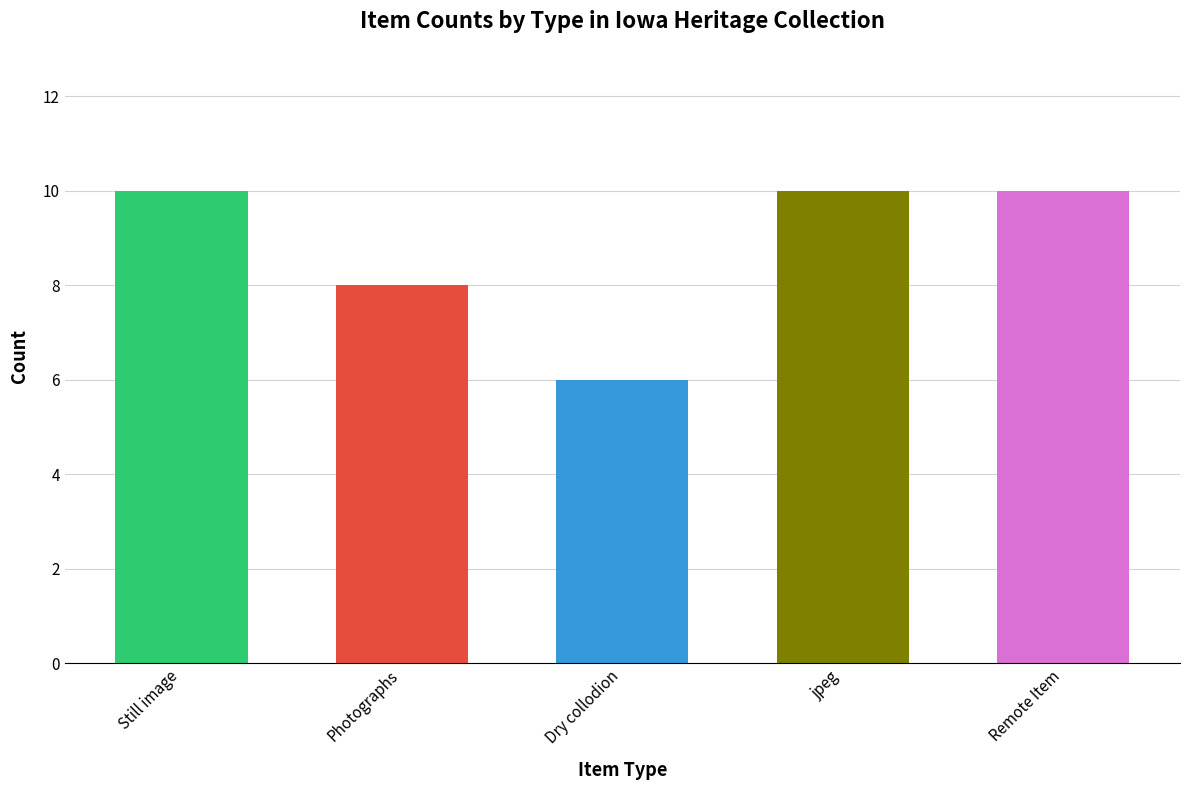

What is the ratio of the value at Still image to the value at jpeg?

1.0